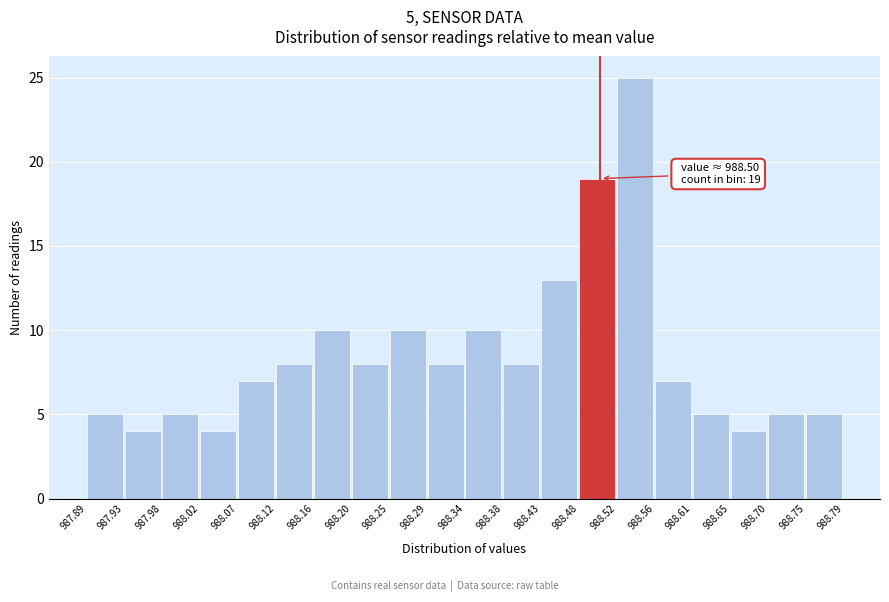

Which range on the x-axis has the tallest bar?

988.52 to 988.56